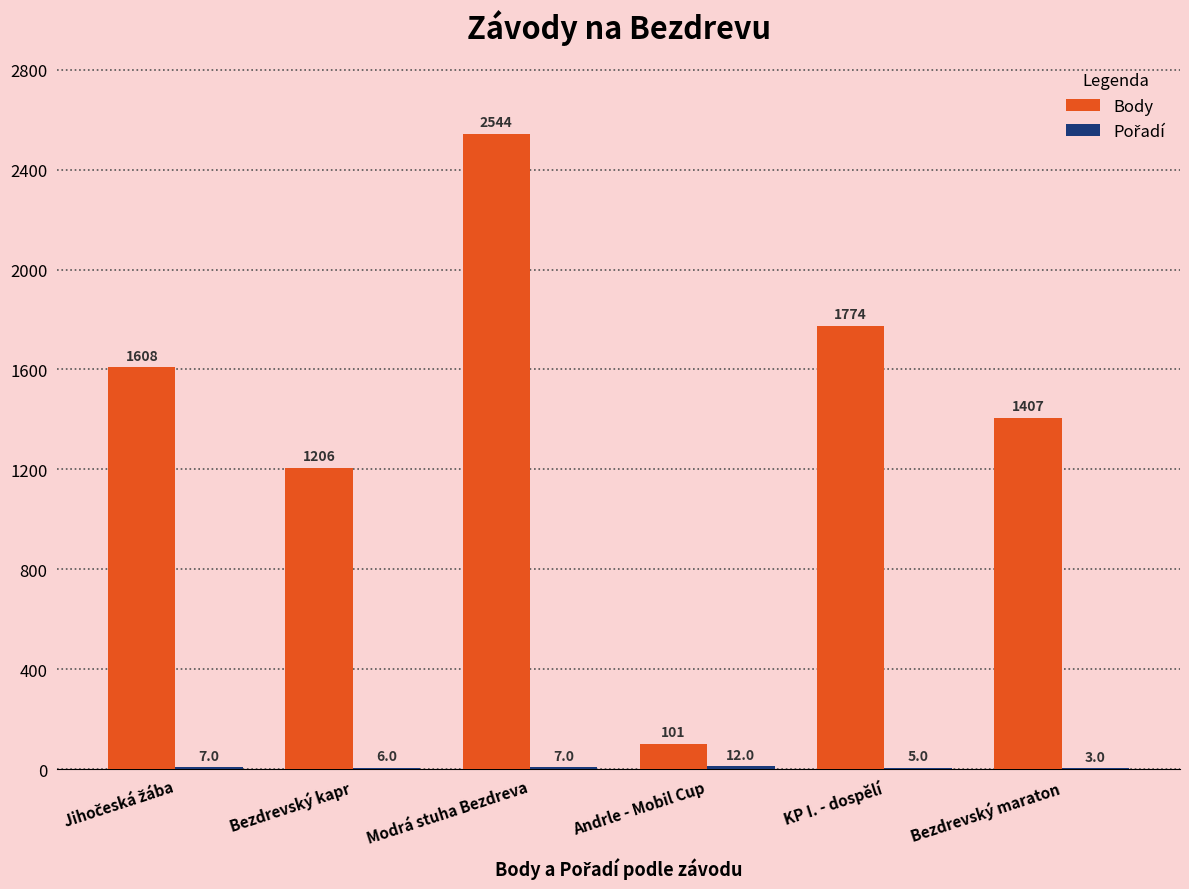

At which label is Body closest to 1322?

Bezdrevský maraton